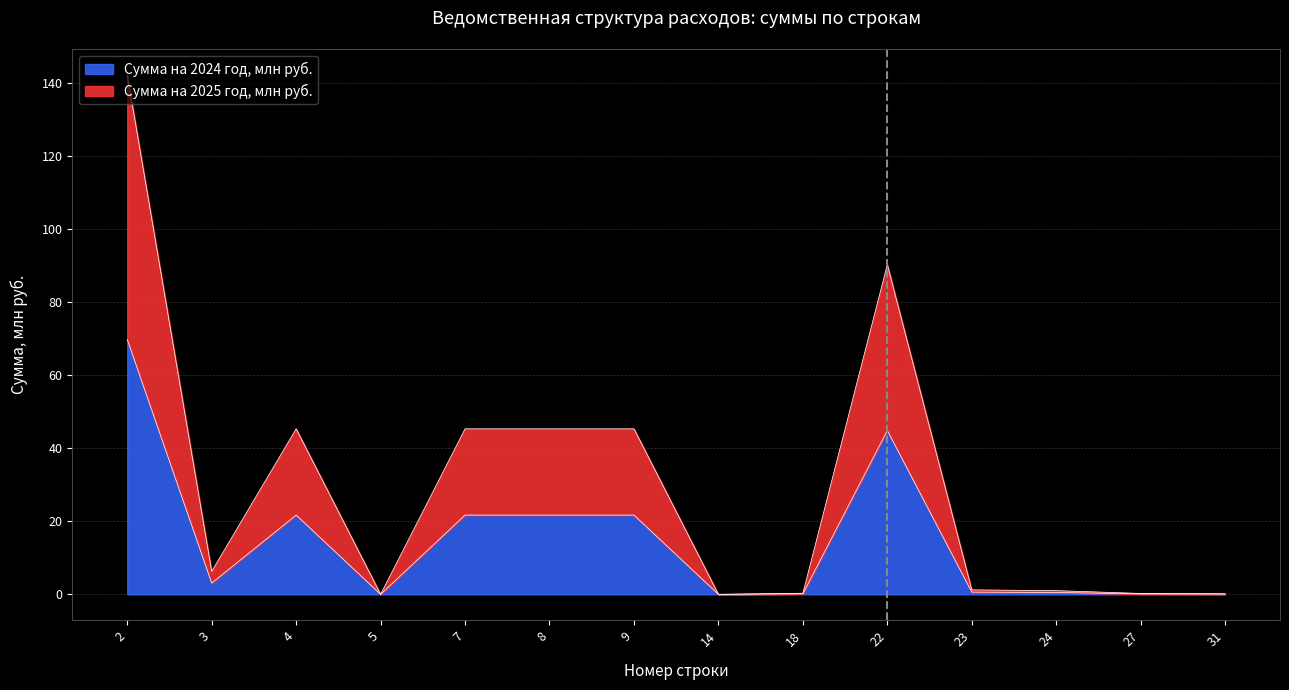

Where does the Сумма на 2024 год series first go above 3?

2